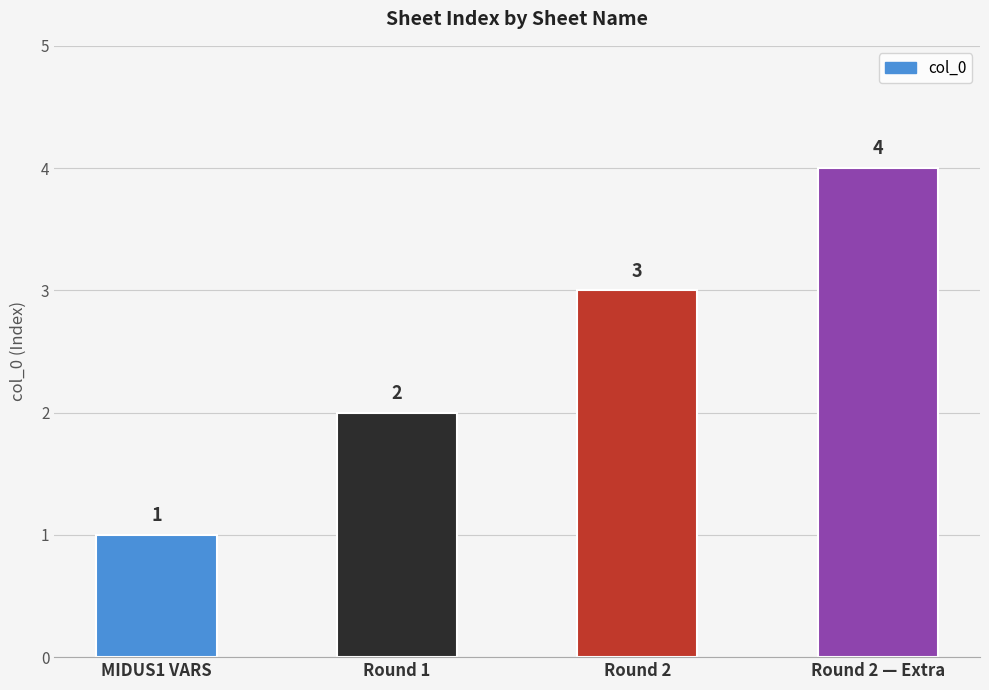

What is the approximate value at Round 2?

3